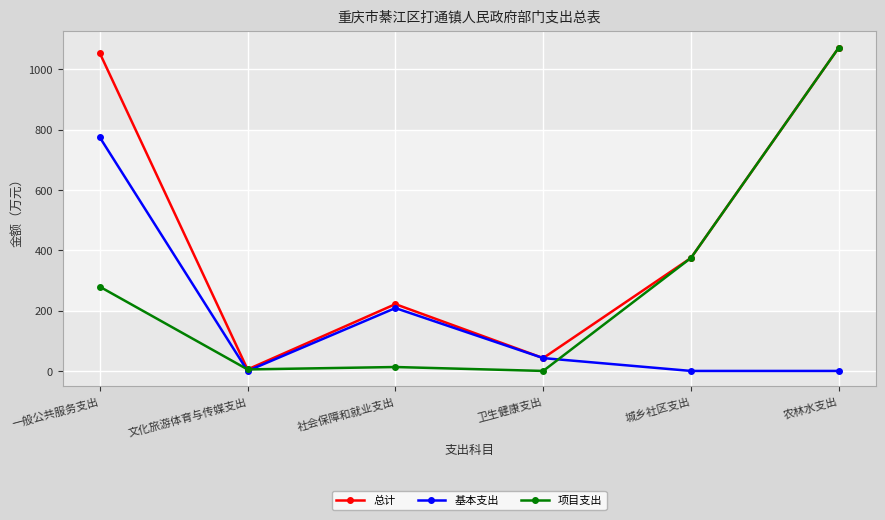

List the series in order of their overall mean, lowest first.

基本支出, 项目支出, 总计